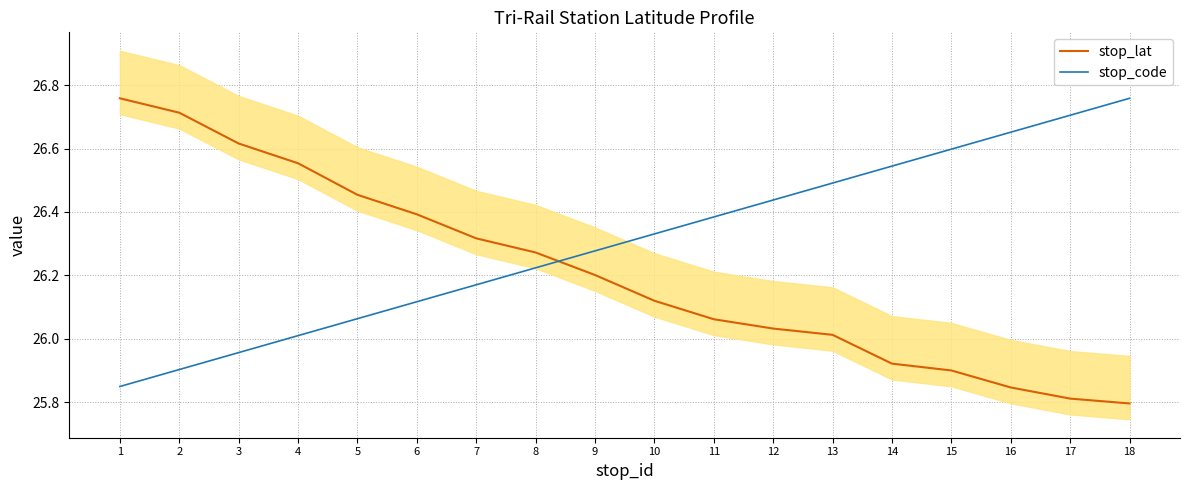

Does the chart display data point markers on the line(s)?

No